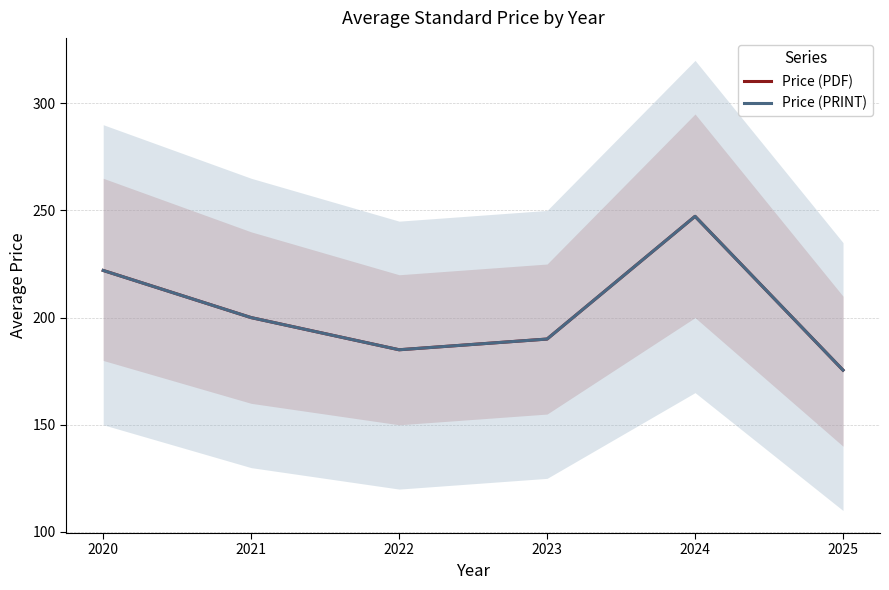

Reading left to right, extract all data points from this chart.

Price (PDF): 222.0	200.0	185.0	190.0	247.2	175.5
Price (PRINT): 222.0	200.0	185.0	190.0	247.2	175.5